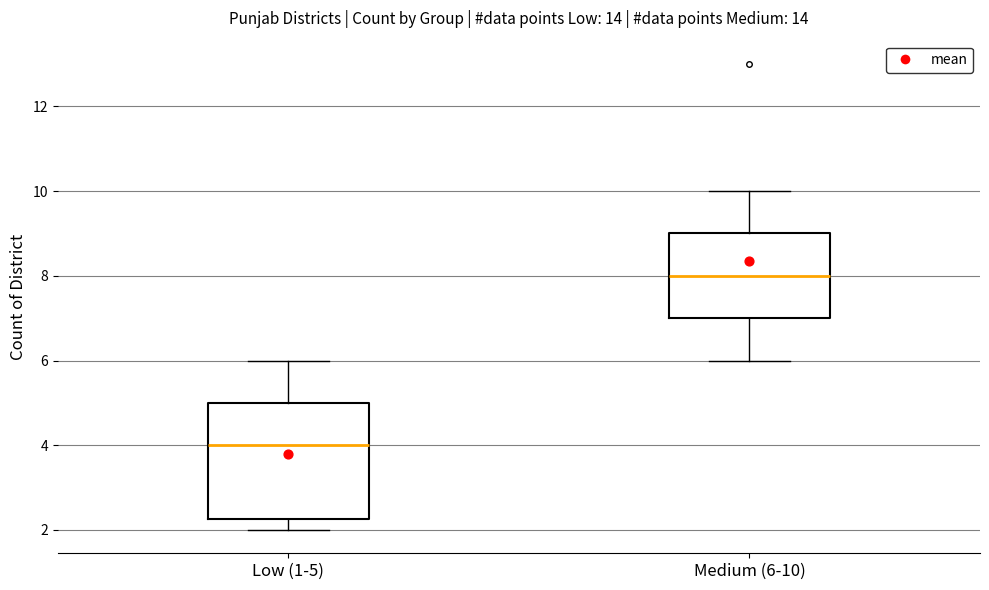

Reading left to right, transcribe this box plot: for each box, give where its median line is, the range the box spans, and where its two whiskers end, as read against the y-axis. The values are not printed on the chart, so give them approximately, as read against the axis.

Low (1-5): median 4.0, box 2.2 to 5.0, whiskers 2.0 to 6.0
Medium (6-10): median 8.0, box 7.0 to 9.0, whiskers 6.0 to 10.0